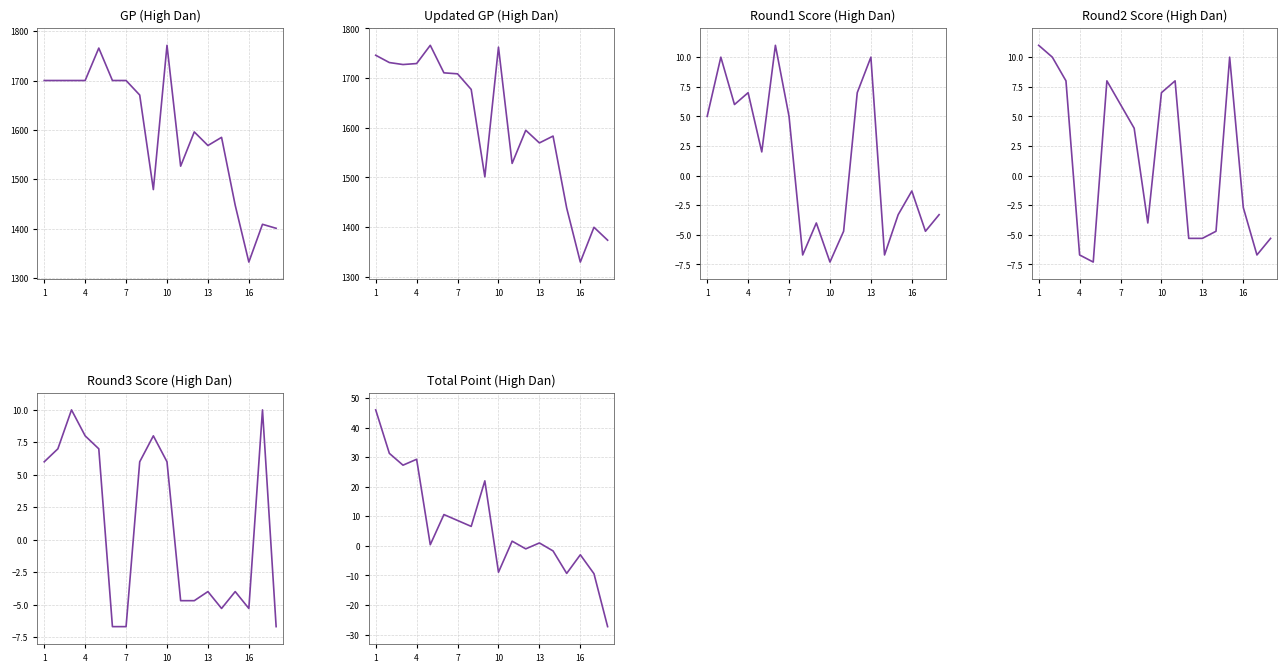

At which category does GP (High Dan) reach its first local valley?

8